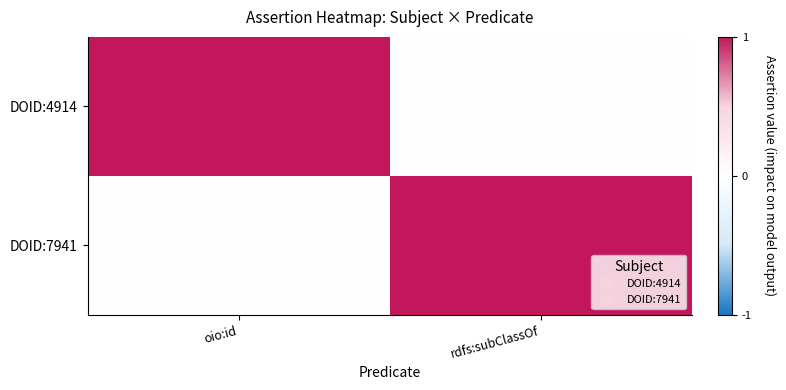

What is the spread (max minus min) of values at oio:id?

1